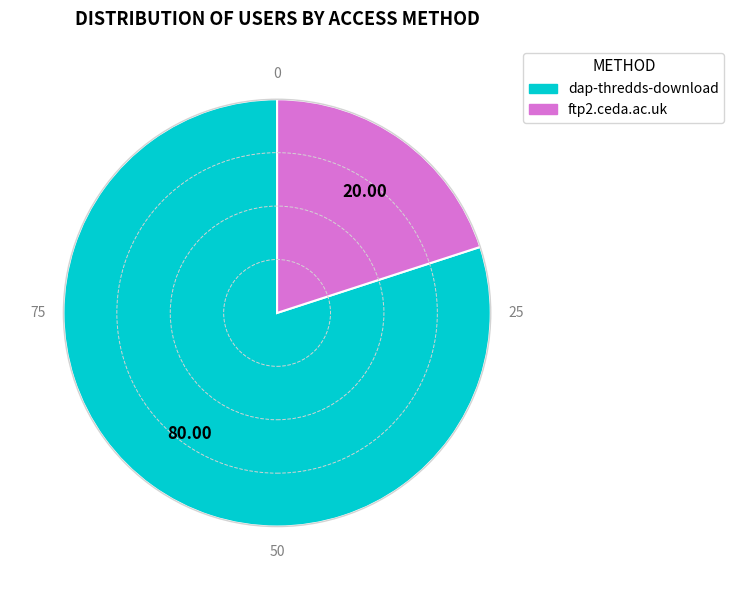

Approximately how many times larger is the value at dap-thredds-download compared to ftp2.ceda.ac.uk?

4.0